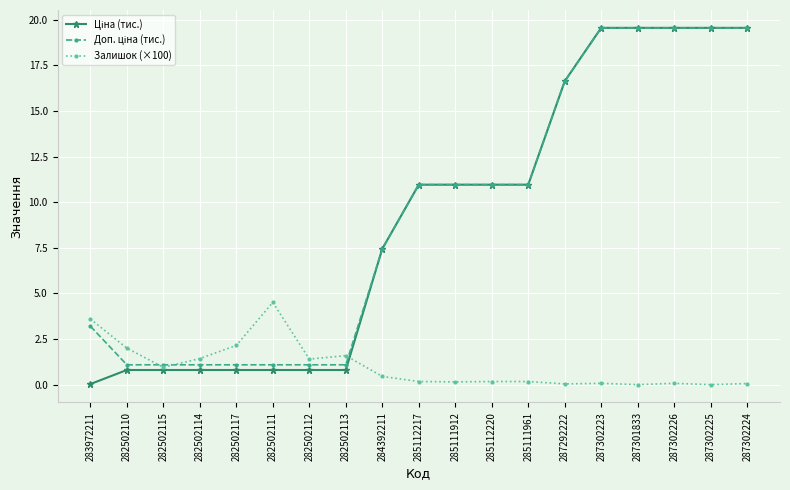

What is the spread (max minus min) of values at 283972211?

3.6